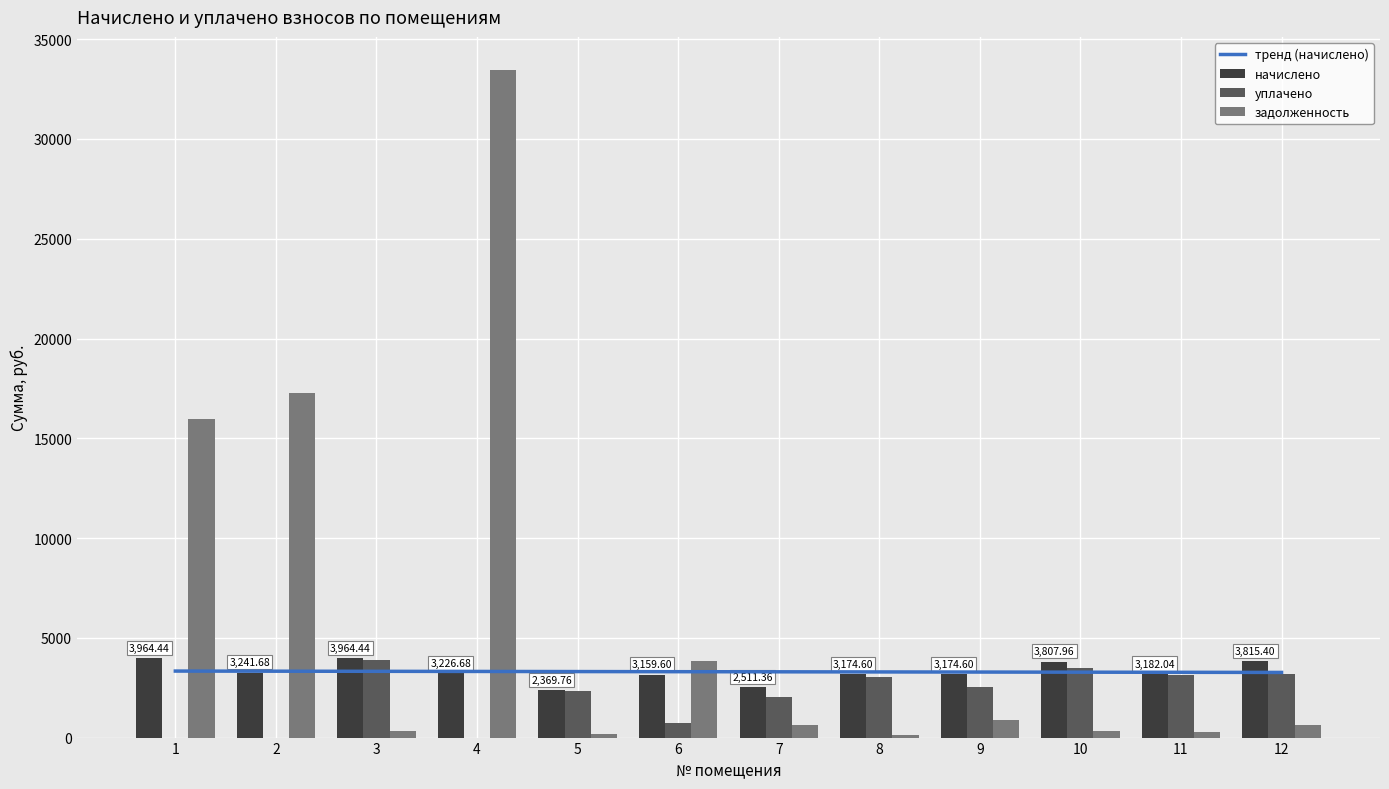

The value of тренд (начислено) at 4 is 3314.8. True or false?

True